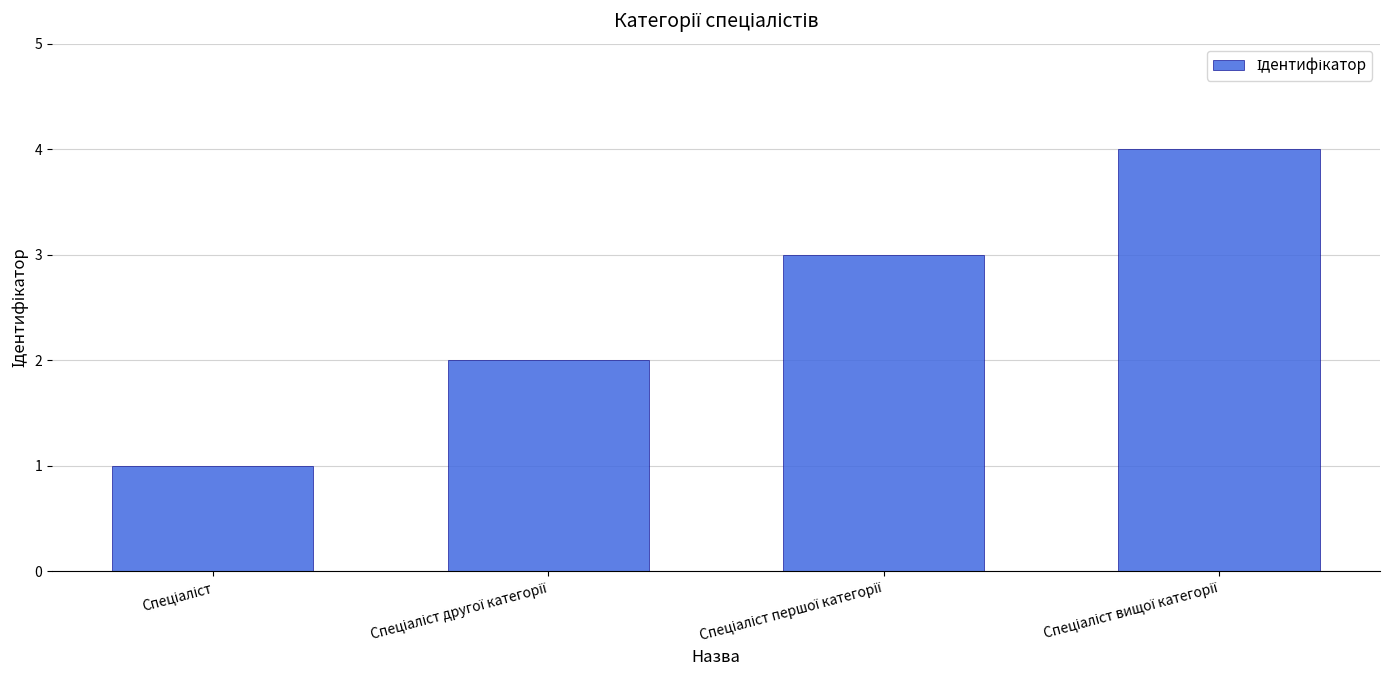

What is the difference between the maximum and minimum values?

3